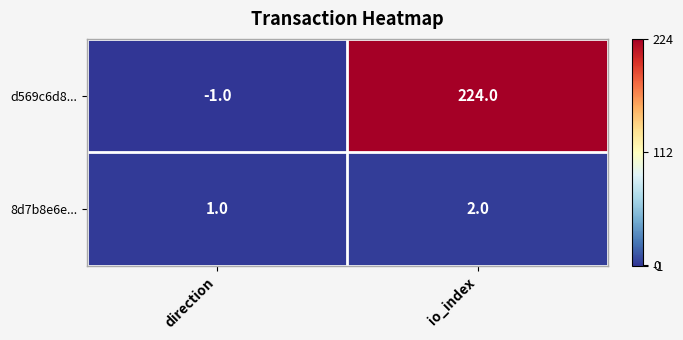

Which series has the largest range (max minus min)?

d569c6d8...